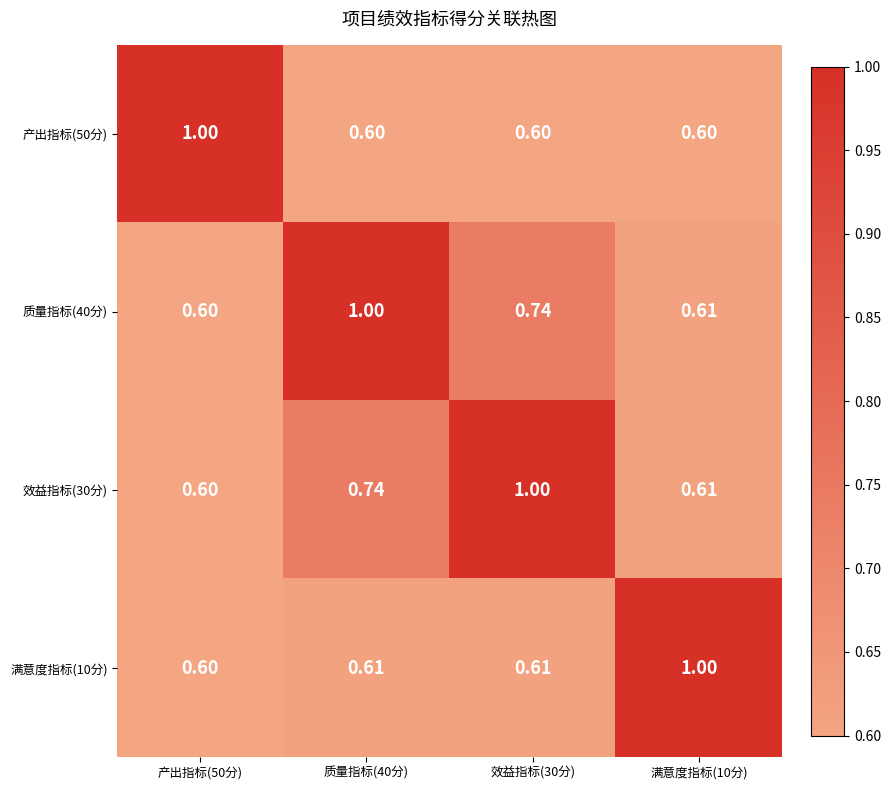

Which series has the largest range (max minus min)?

产出指标(50分)